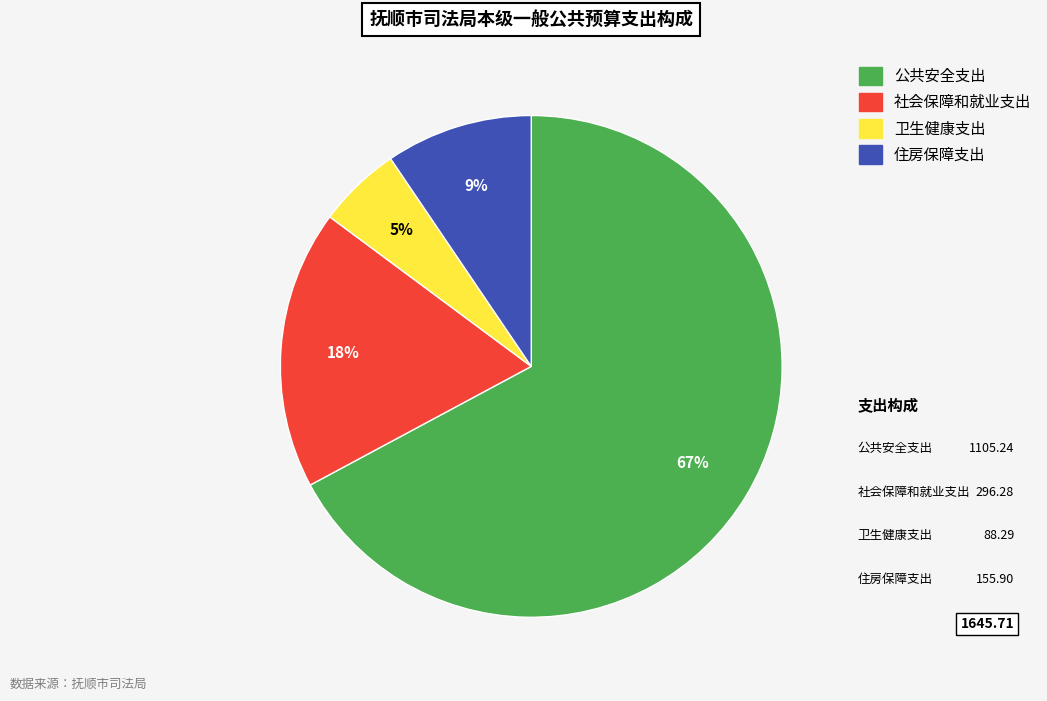

Is there any slice that represents more than half of the pie?

Yes